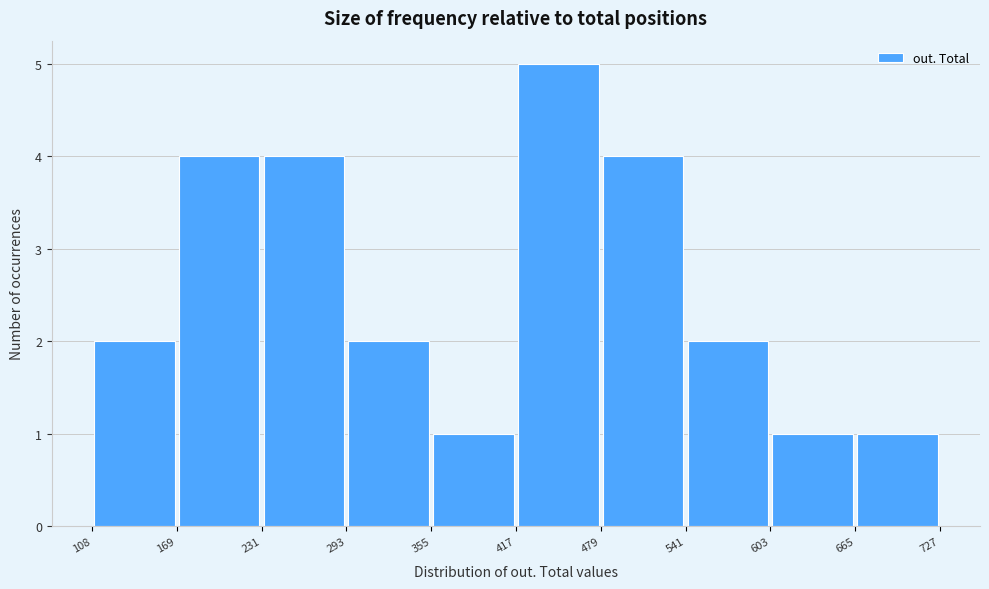

Reading left to right, transcribe this chart: for each bar, give the range it covers on the x-axis and its height. The values are not printed on the chart, so give them approximately, as read against the axis.

108 to 169: 2
169 to 231: 4
231 to 293: 4
293 to 355: 2
355 to 417: 1
417 to 479: 5
479 to 541: 4
541 to 603: 2
603 to 665: 1
665 to 727: 1